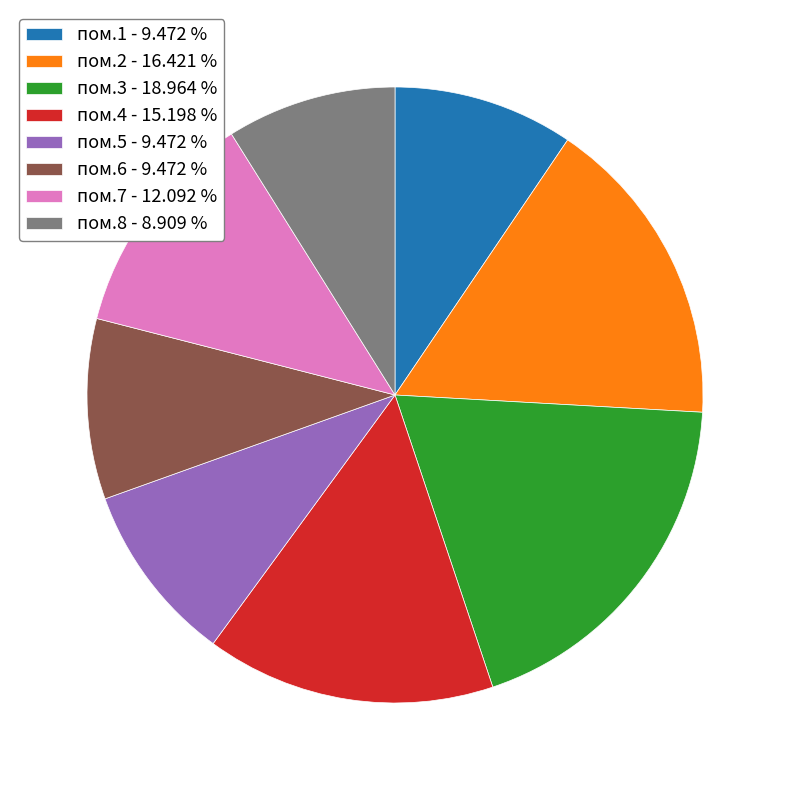

Combined, do пом.8 - 8.909 % and пом.4 - 15.198 % account for over 50%?

No